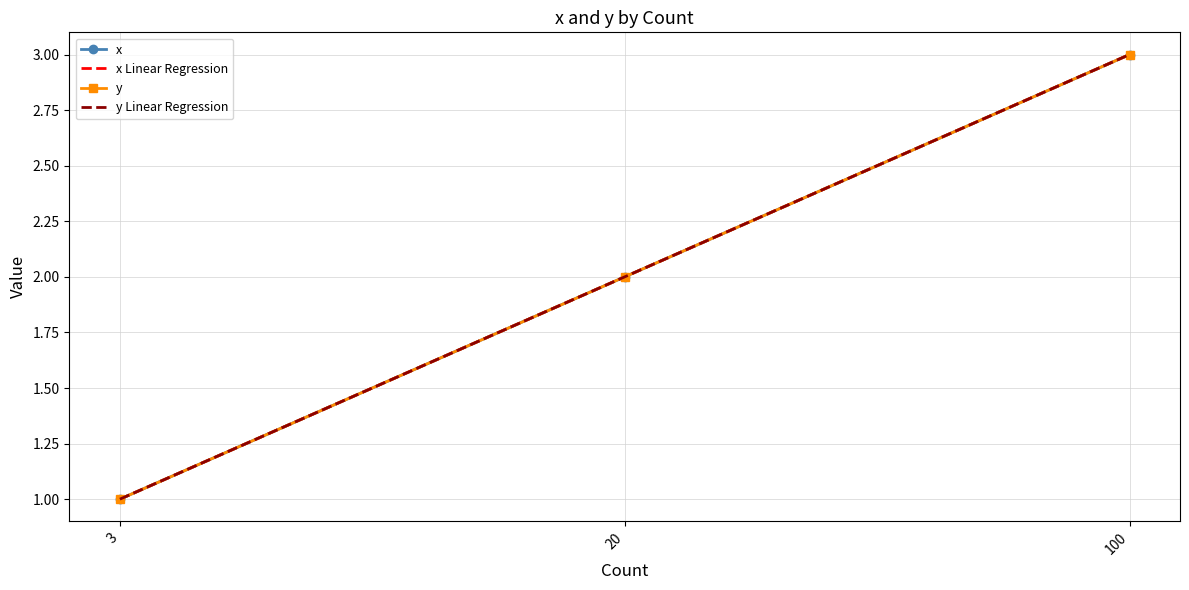

What is the difference between the maximum and minimum values in the y series?

2.0